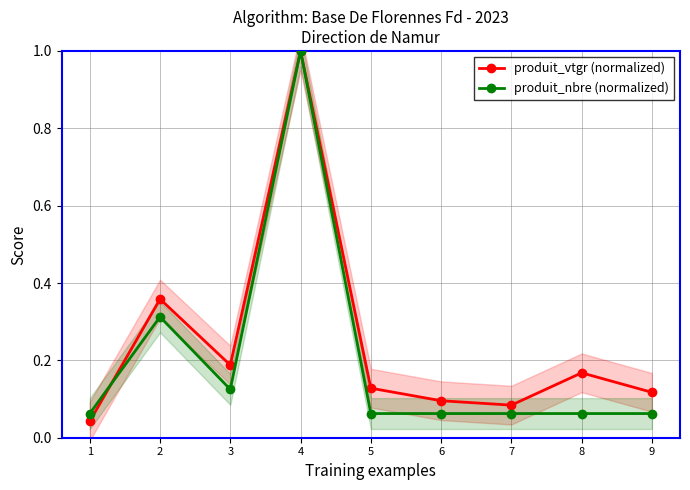

What is the value of the produit_nbre (normalized) point at the 2nd from the left?

0.3